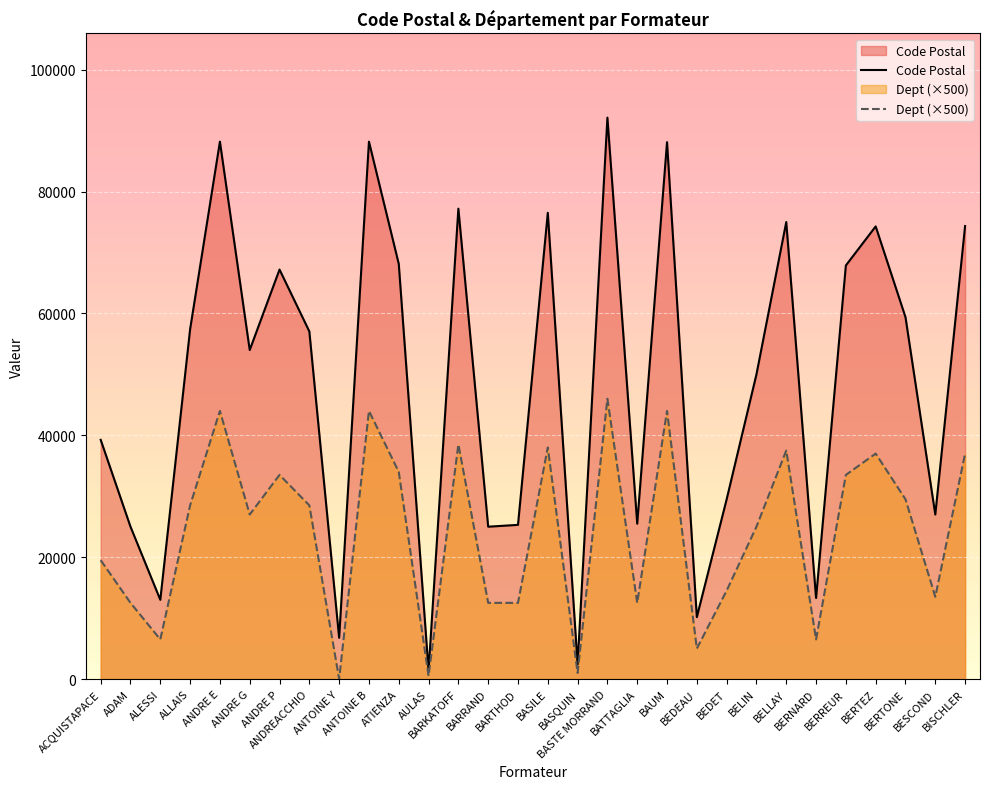

What is the total value across all series at BASQUIN?

3360